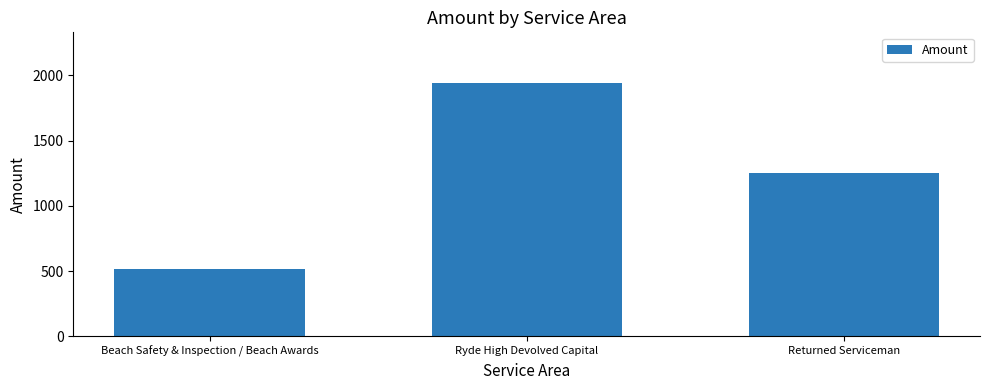

Which label corresponds to the smallest value in the chart?

Beach Safety & Inspection / Beach Awards